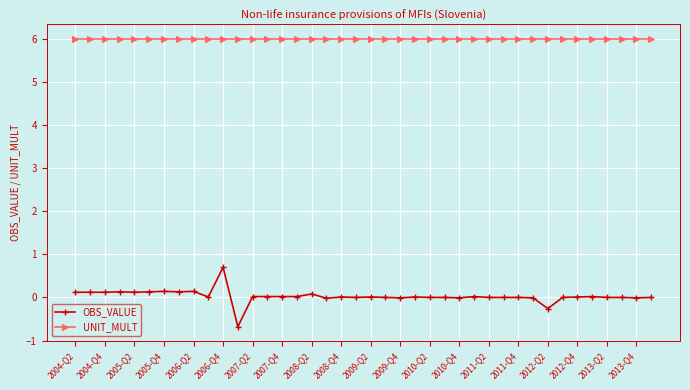

True or false: OBS_VALUE and UNIT_MULT cross at least once.

False